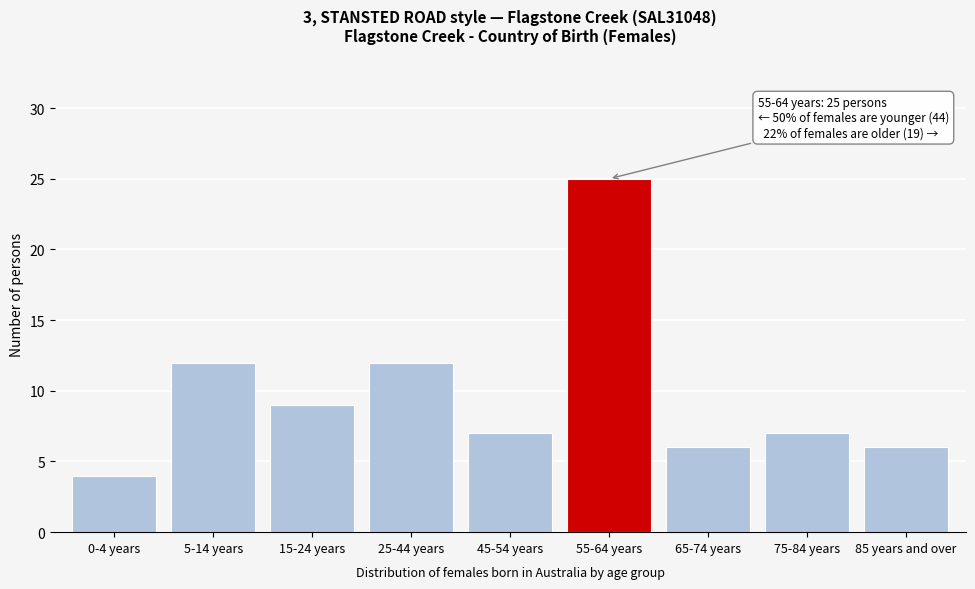

Reading left to right, what are all the values shown in this chart?

0-4 years=4	5-14 years=12	15-24 years=9	25-44 years=12	45-54 years=7	55-64 years=25	65-74 years=6	75-84 years=7	85 years and over=6